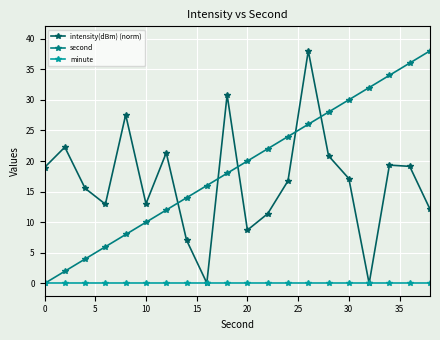

What is the value of the intensity(dBm) (norm) point at the 8th from the left?

7.1